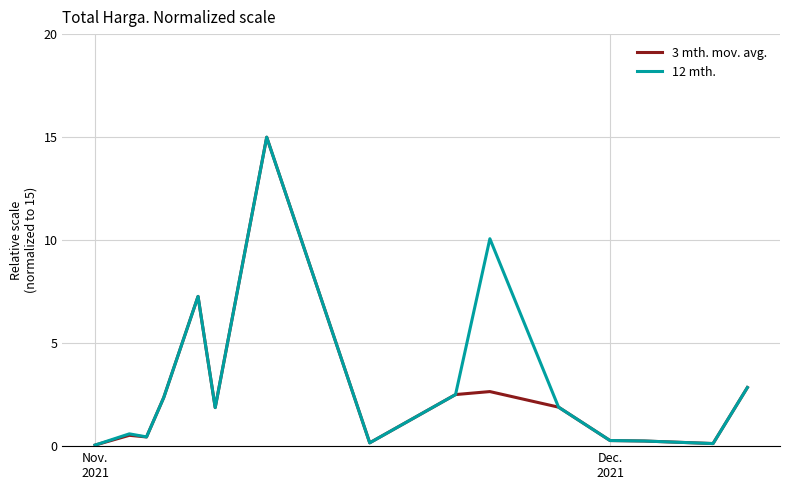

What is the greatest value displayed?

15.0